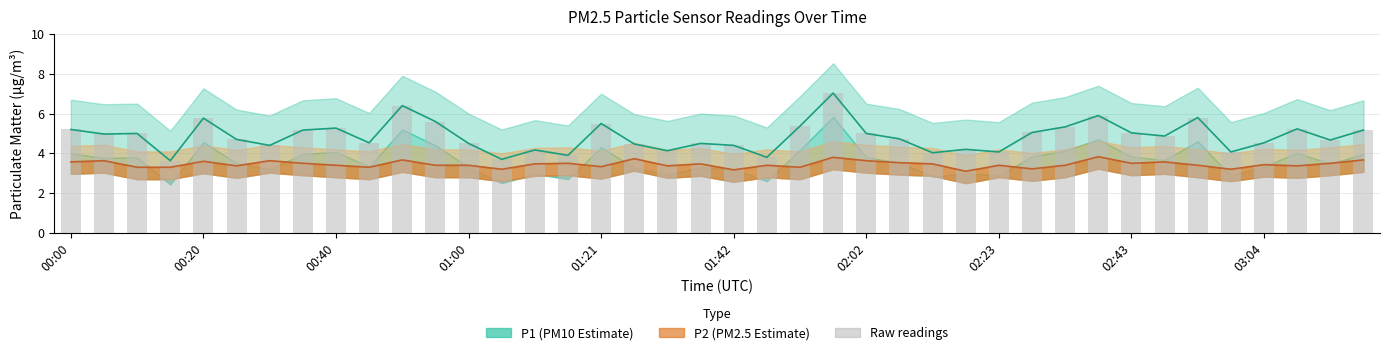

What position from the left is 00:40?

9